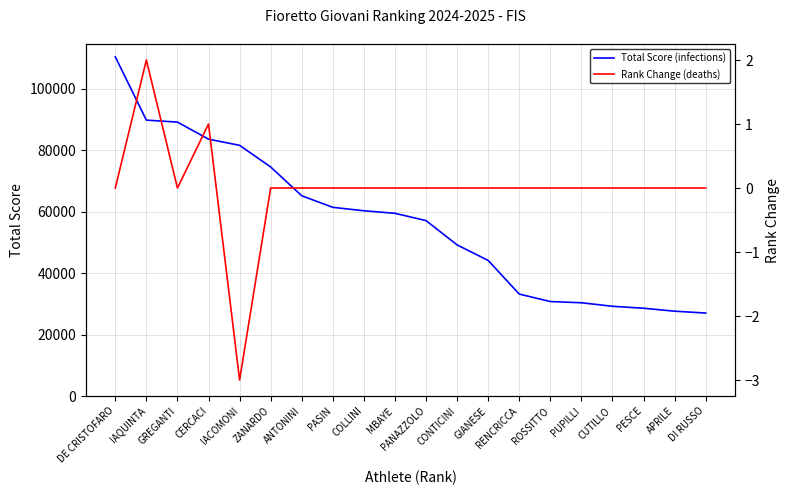

The value of Total Score at DE CRISTOFARO is 110405.0. True or false?

True